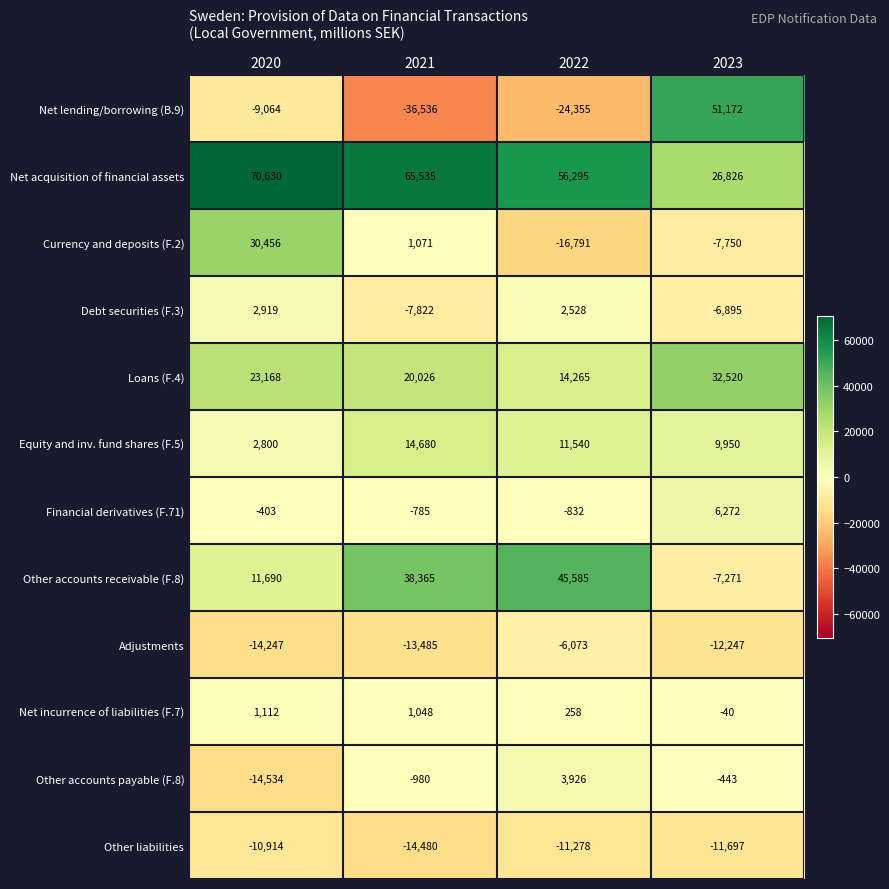

Count the Loans (F.4) values in the range 20026 to 32520.

3